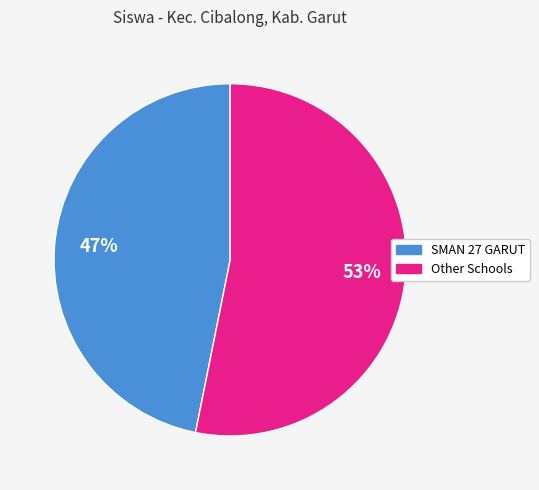

To the nearest percent, what is the average slice percentage?

50%